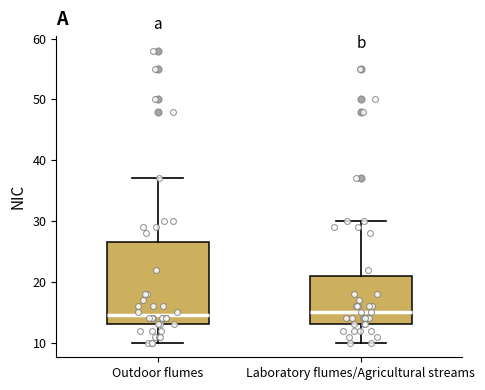

Reading left to right, transcribe this box plot: for each box, give where its median line is, the range the box spans, and where its two whiskers end, as read against the y-axis. The values are not printed on the chart, so give them approximately, as read against the axis.

Outdoor flumes: median 15, box 13 to 27, whiskers 10 to 37
Laboratory flumes/Agricultural streams: median 15, box 13 to 21, whiskers 10 to 30